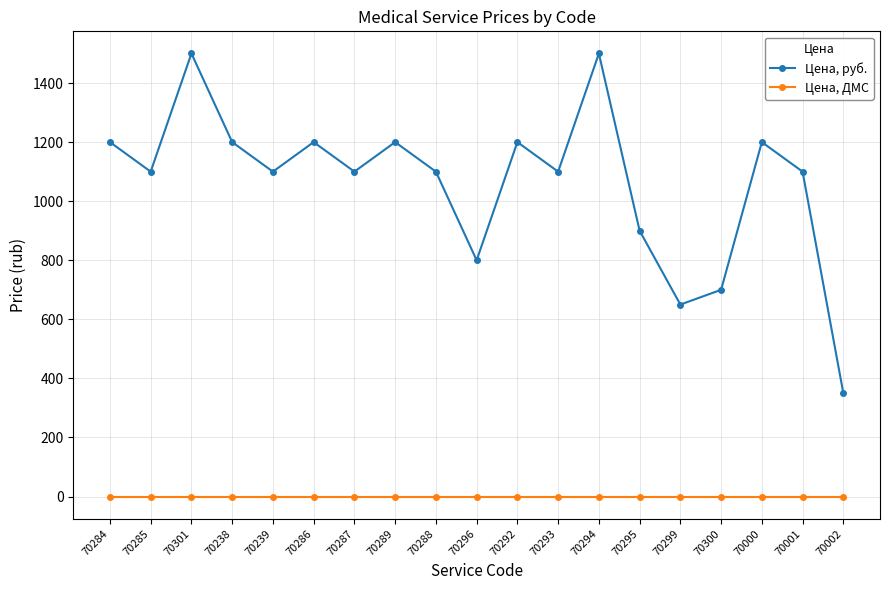

At which category does Цена, руб. reach its first local peak?

70301